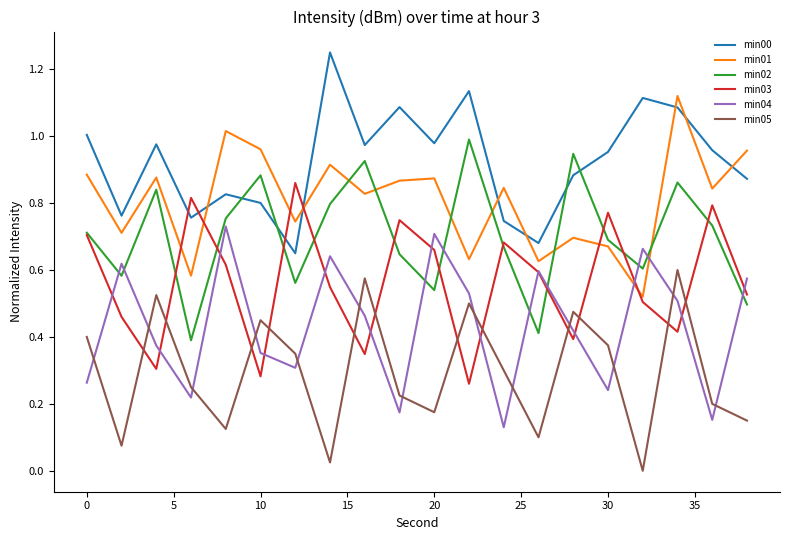

List the series in order of their peak value, lowest first.

min05, min04, min03, min02, min01, min00